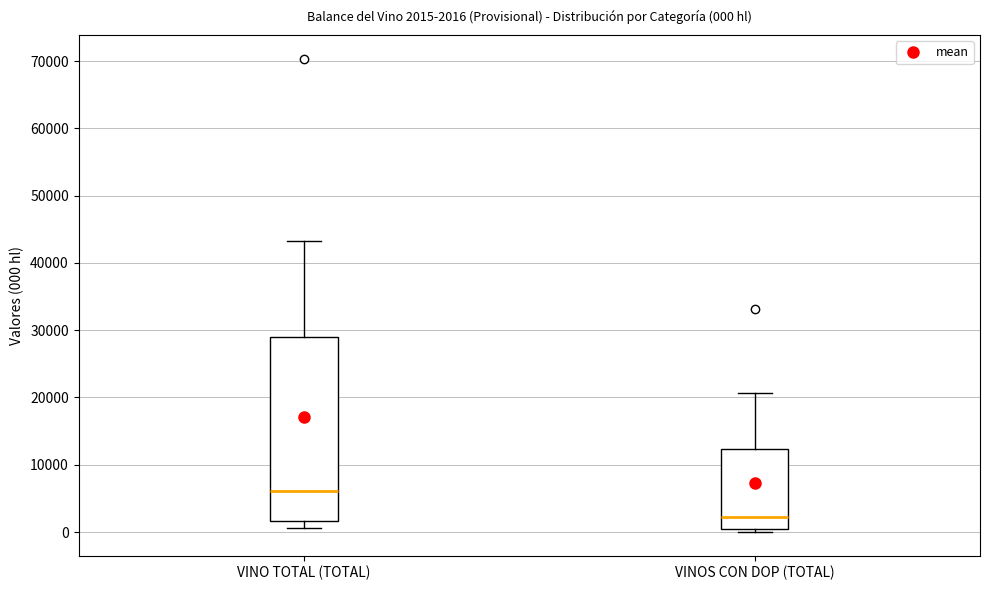

Which box's median line is the highest?

VINO TOTAL (TOTAL)